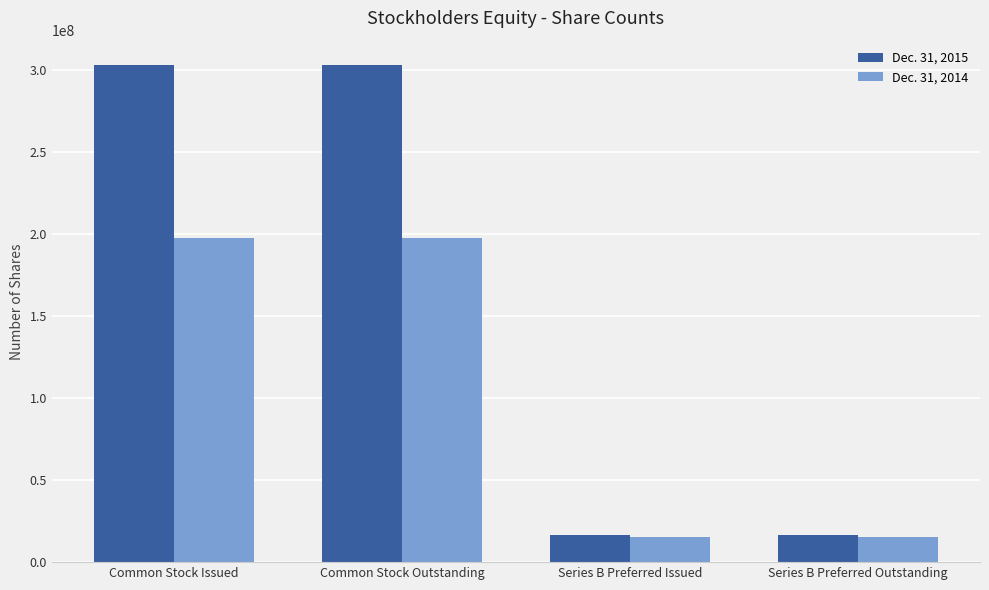

What is the sum of all Dec. 31, 2014 values?

426065784